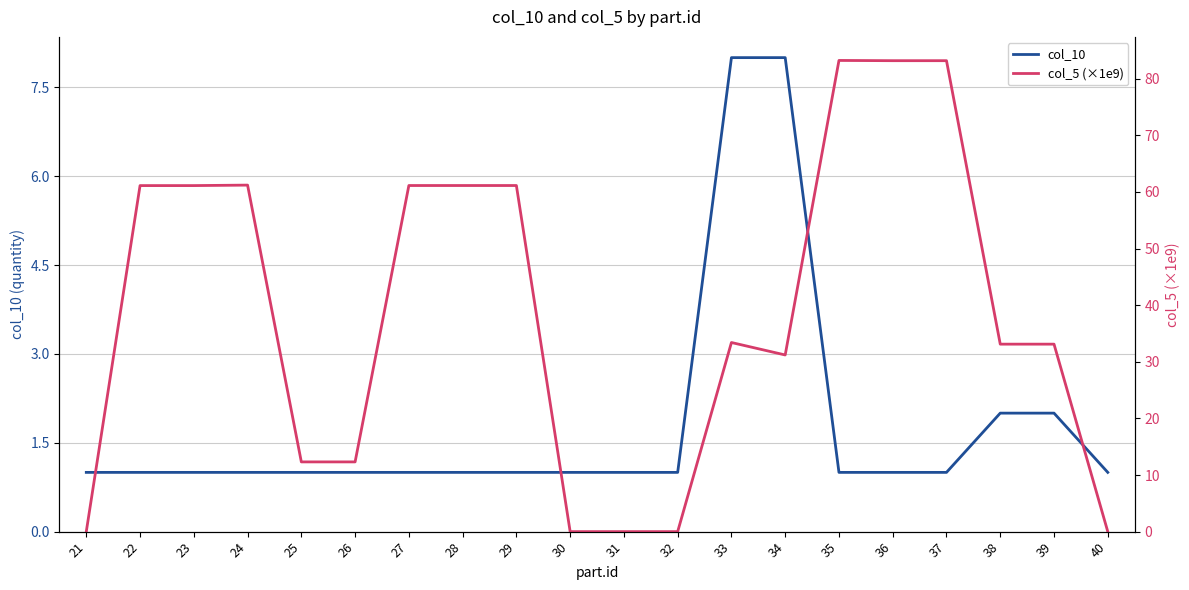

The value of col_10 at 38 is 2.0. True or false?

True